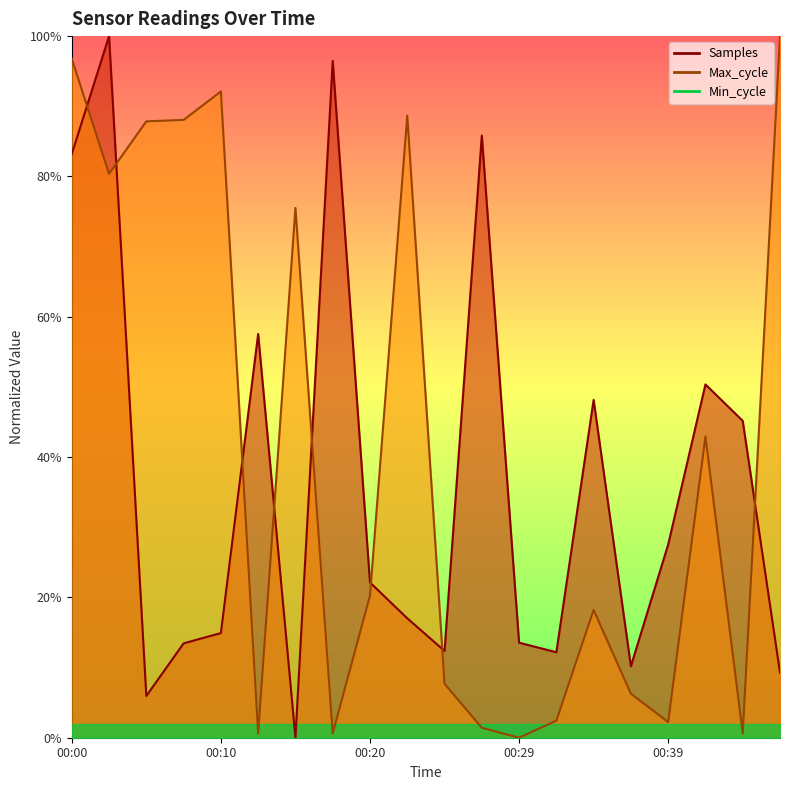

How many values in the Samples series exceed 0?

19